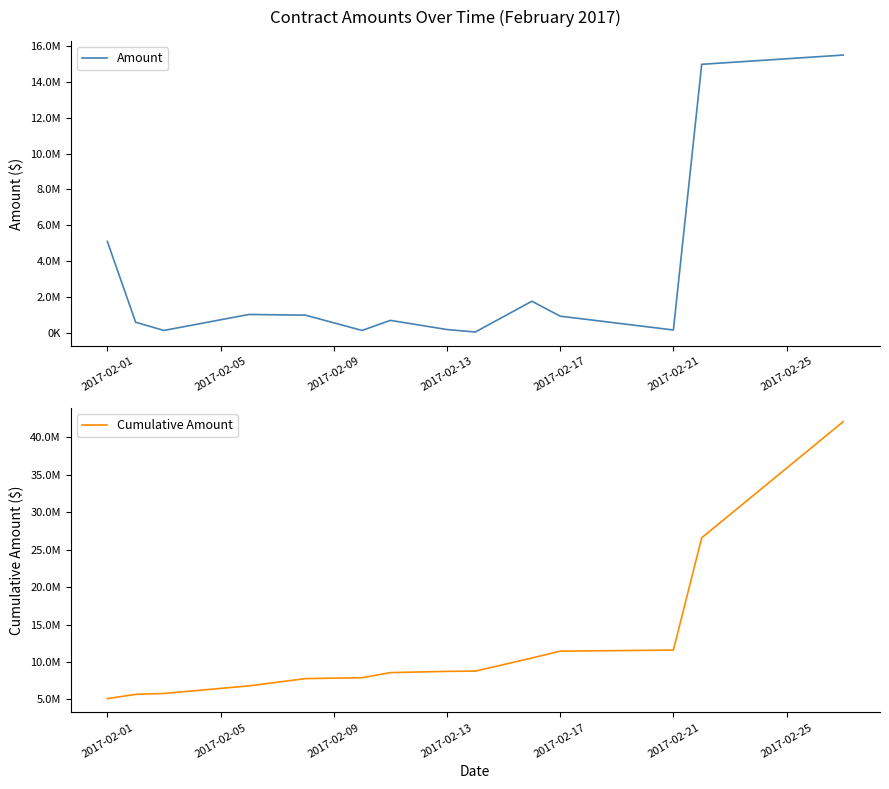

Where is Amount nearest to the value 7773075?

2017-02-01